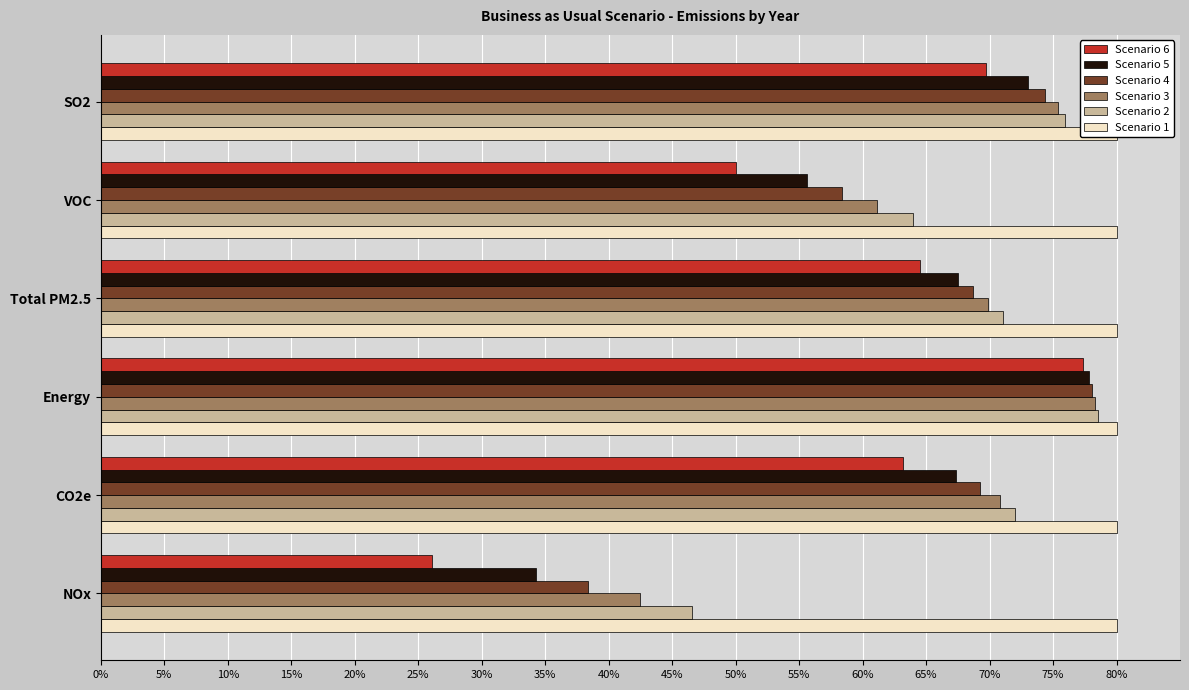

What position from the left is 20%?

5